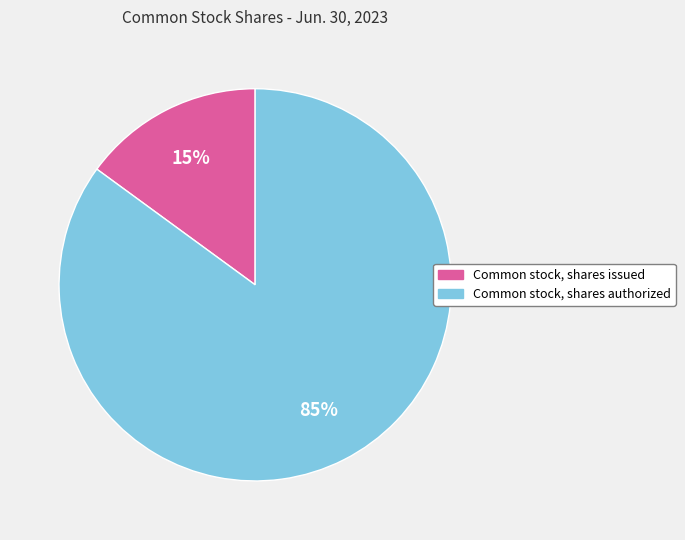

To the nearest percent, what is the difference between the largest and smallest slice percentages?

70%